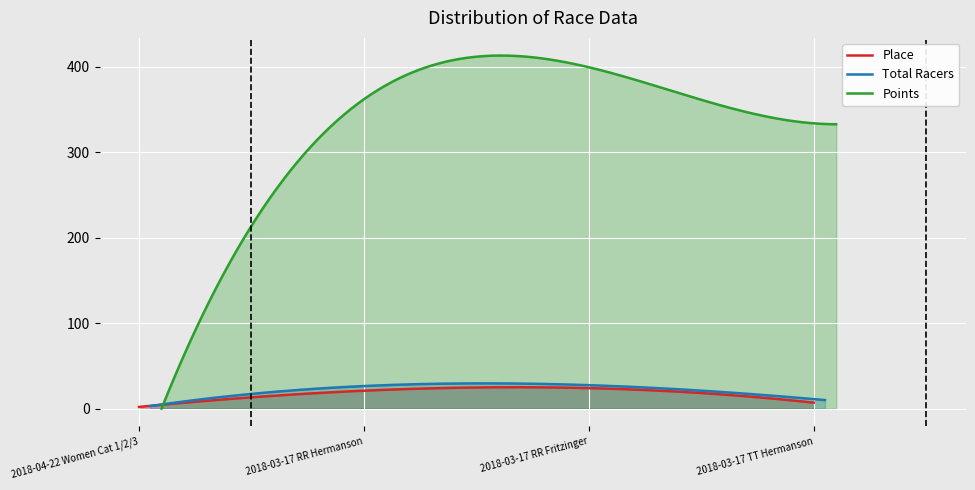

Which series changed the most between 2018-04-22 Women Cat 1/2/3 and 2018-03-17 TT Hermanson?

Points